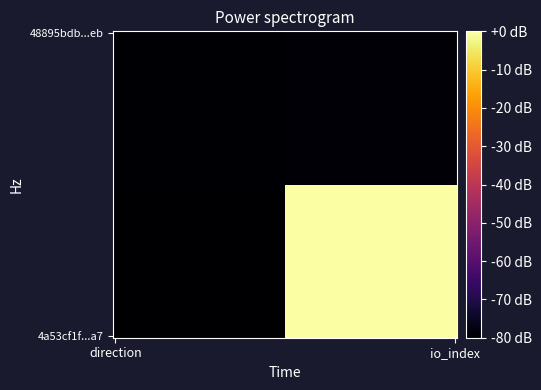

Reading left to right, list all the values displayed in this chart.

4a53cf1f59e095d59ba3878aacc5576ec89f1a7: -1	285
48895bdb9413cf6055165aa9dcbb5b5b93b08eb: 1	2